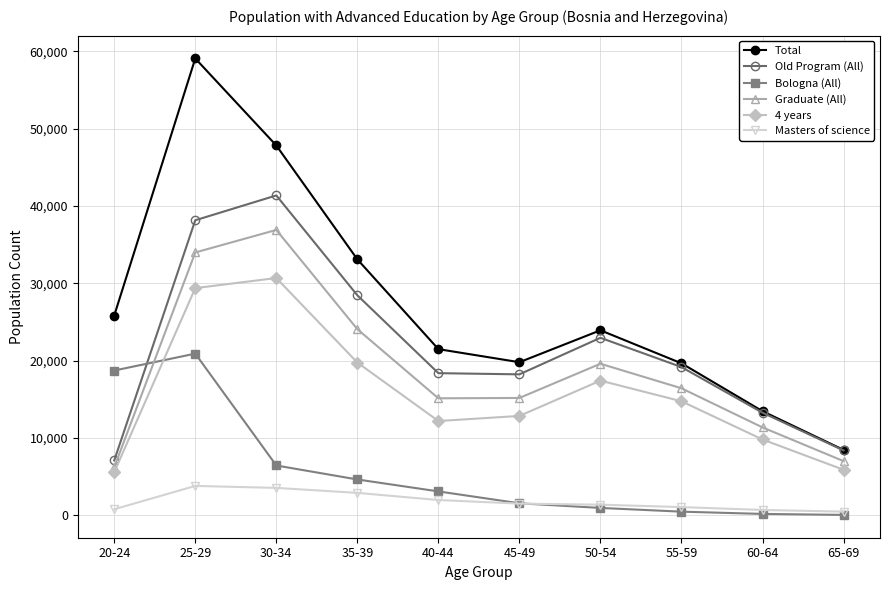

True or false: 4 years and Masters of science cross at least once.

False